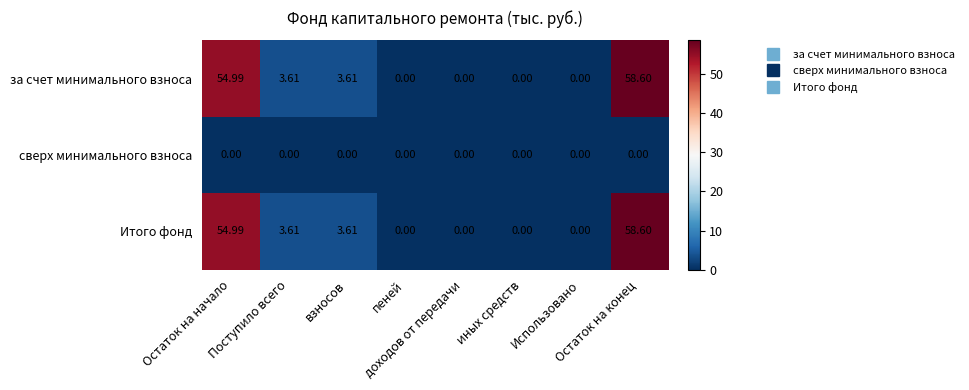

How many positive values does the за счет минимального взноса series have?

4